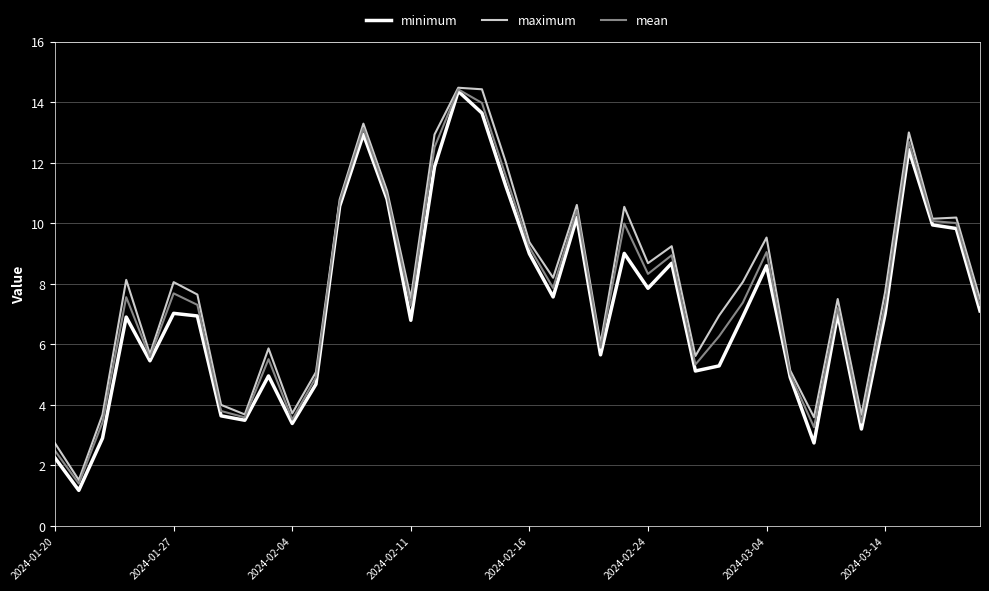

What is the highest value of the mean series?

14.4